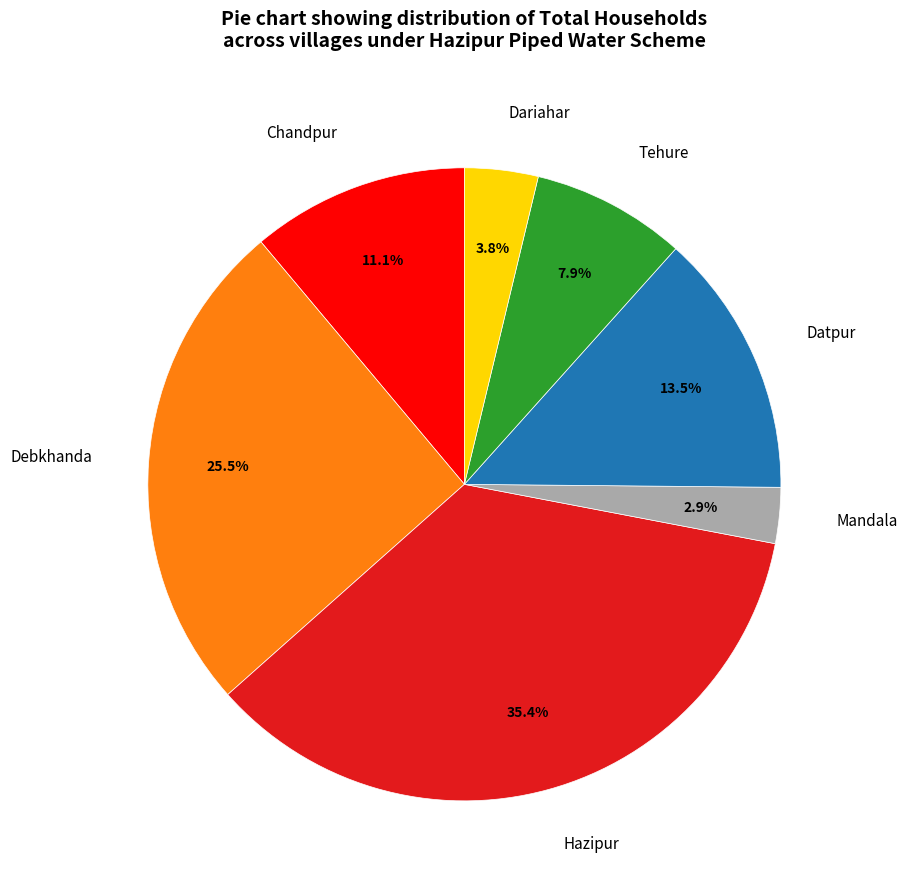

Which slice is the smallest?

Mandala